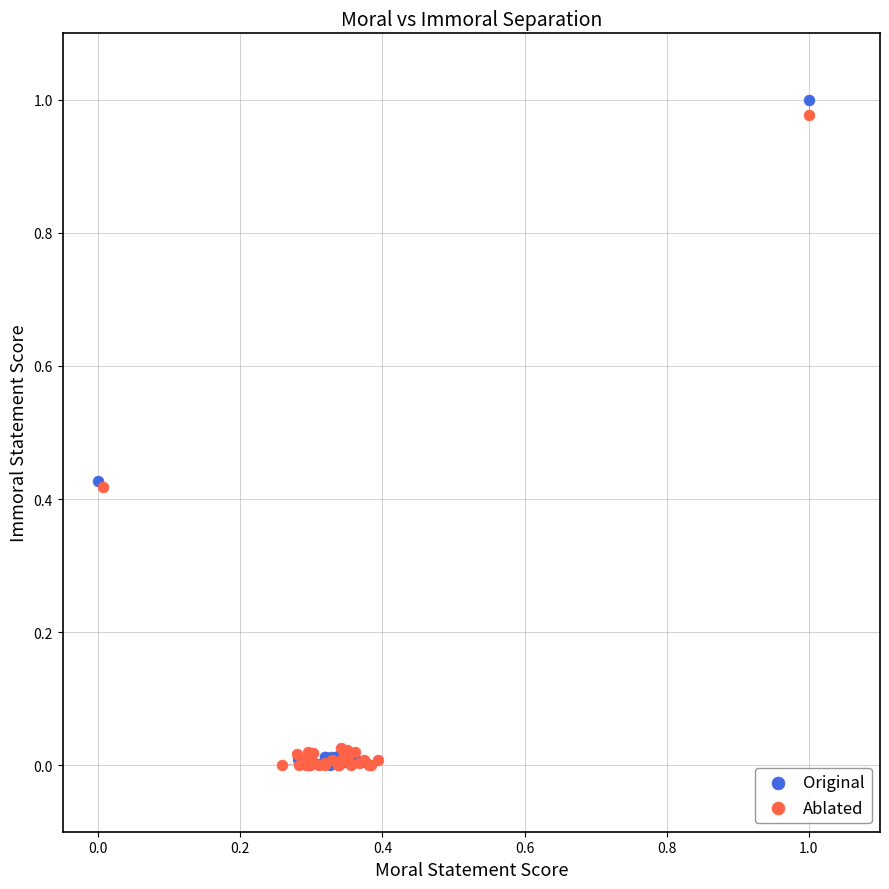

Which series contains the highest Y value?

Original